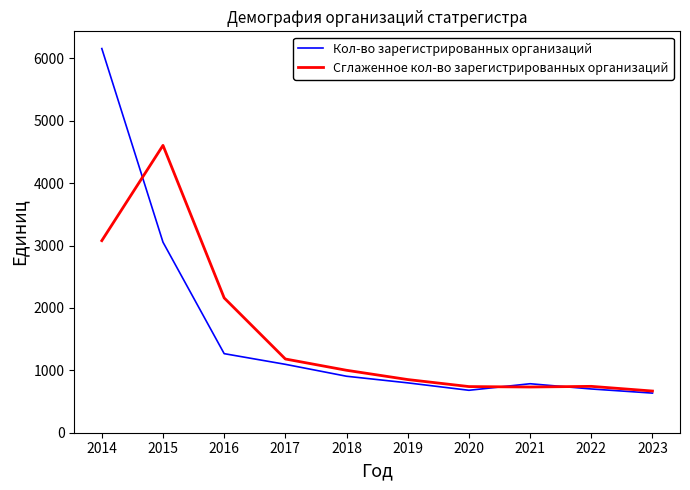

What is the spread (max minus min) of values at 2020?

59.5